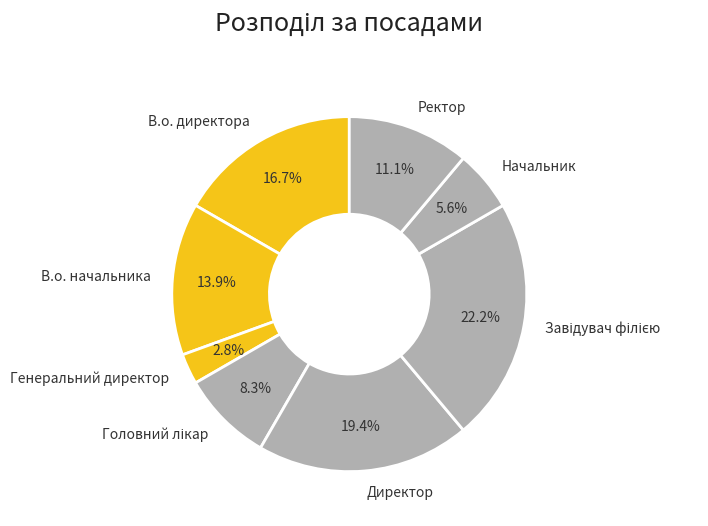

Is there any slice that represents more than half of the pie?

No